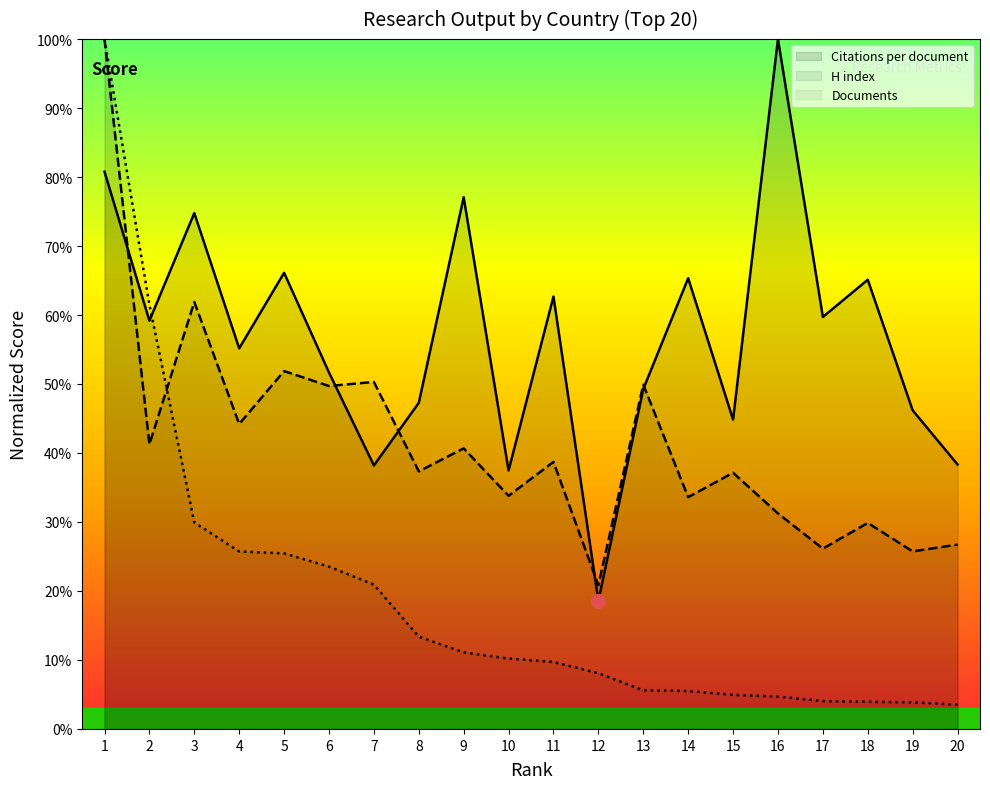

Which series has the largest range (max minus min)?

Documents